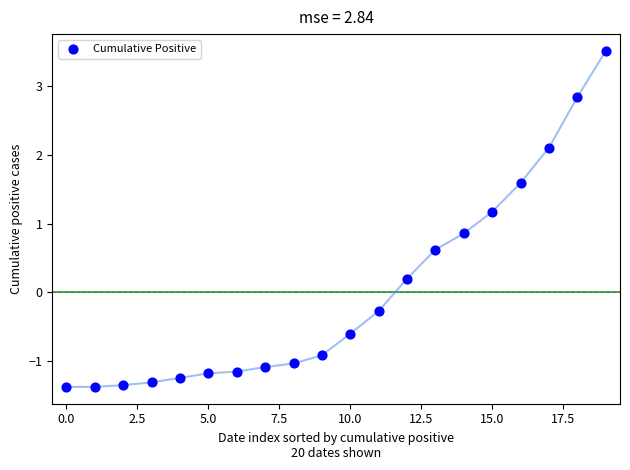

What is the range of Y values (max minus min)?

4.9